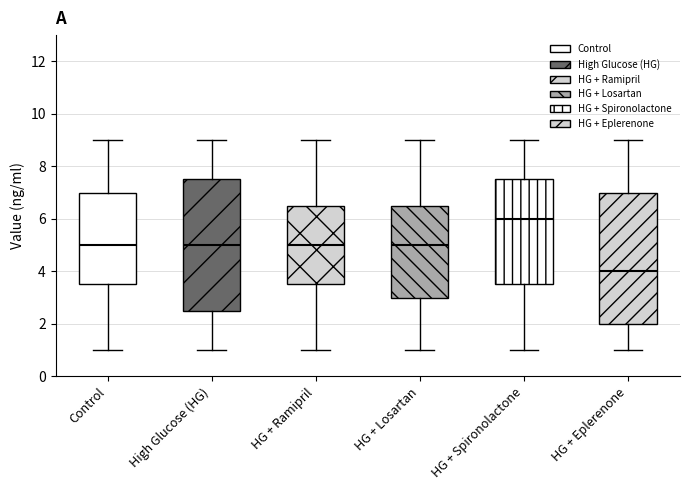

Which box has the lowest median line?

HG + Eplerenone